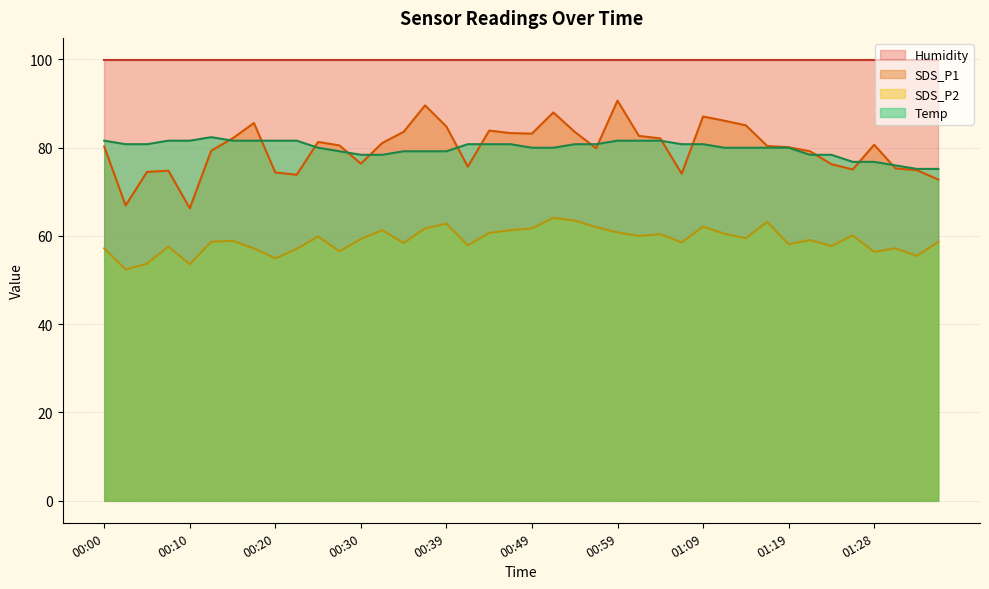

What is the maximum value shown in the chart?

99.9